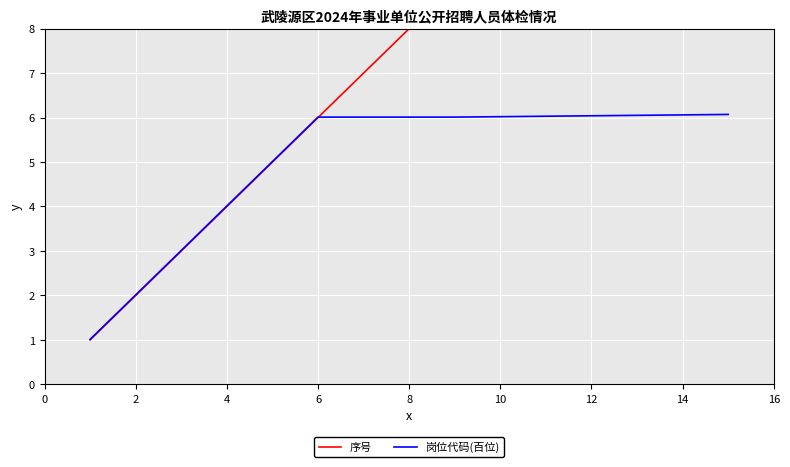

What is the value of the 序号 point at the 10th from the left?

10.0